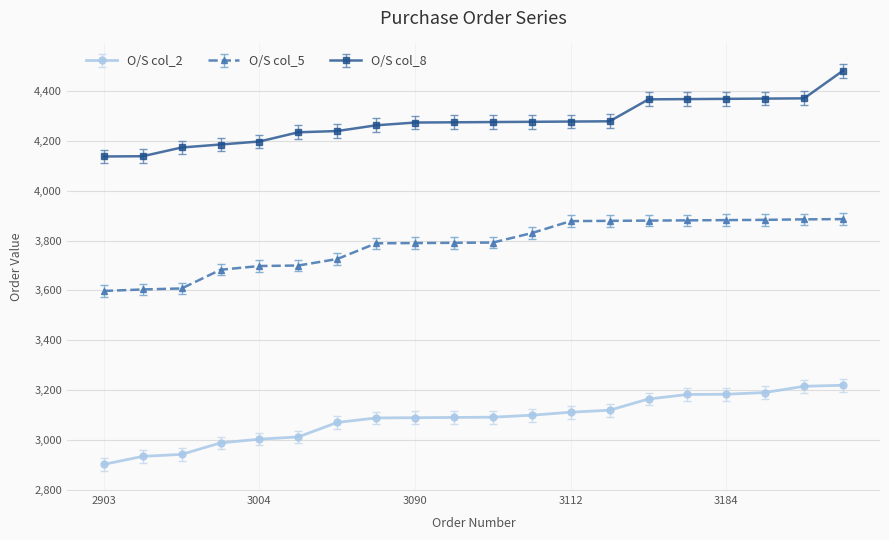

Rank the series by their average value, from lowest to highest.

O/S col_2, O/S col_5, O/S col_8